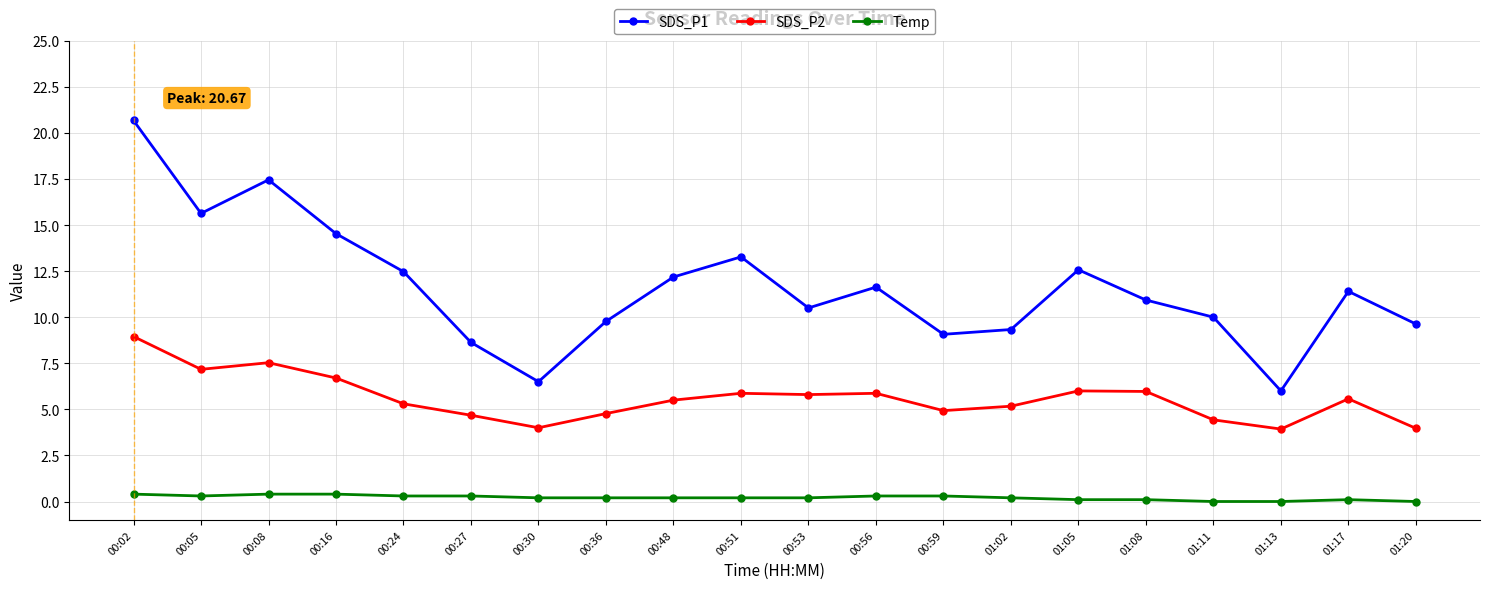

True or false: Temp and SDS_P1 intersect in this chart.

False